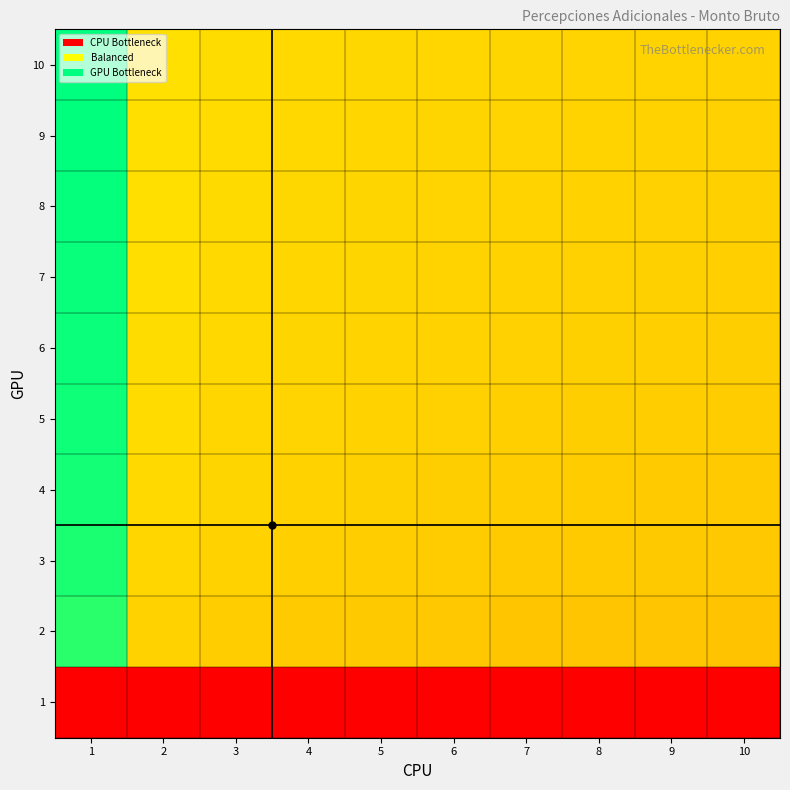

What is the spread (max minus min) of values at 6?

0.5